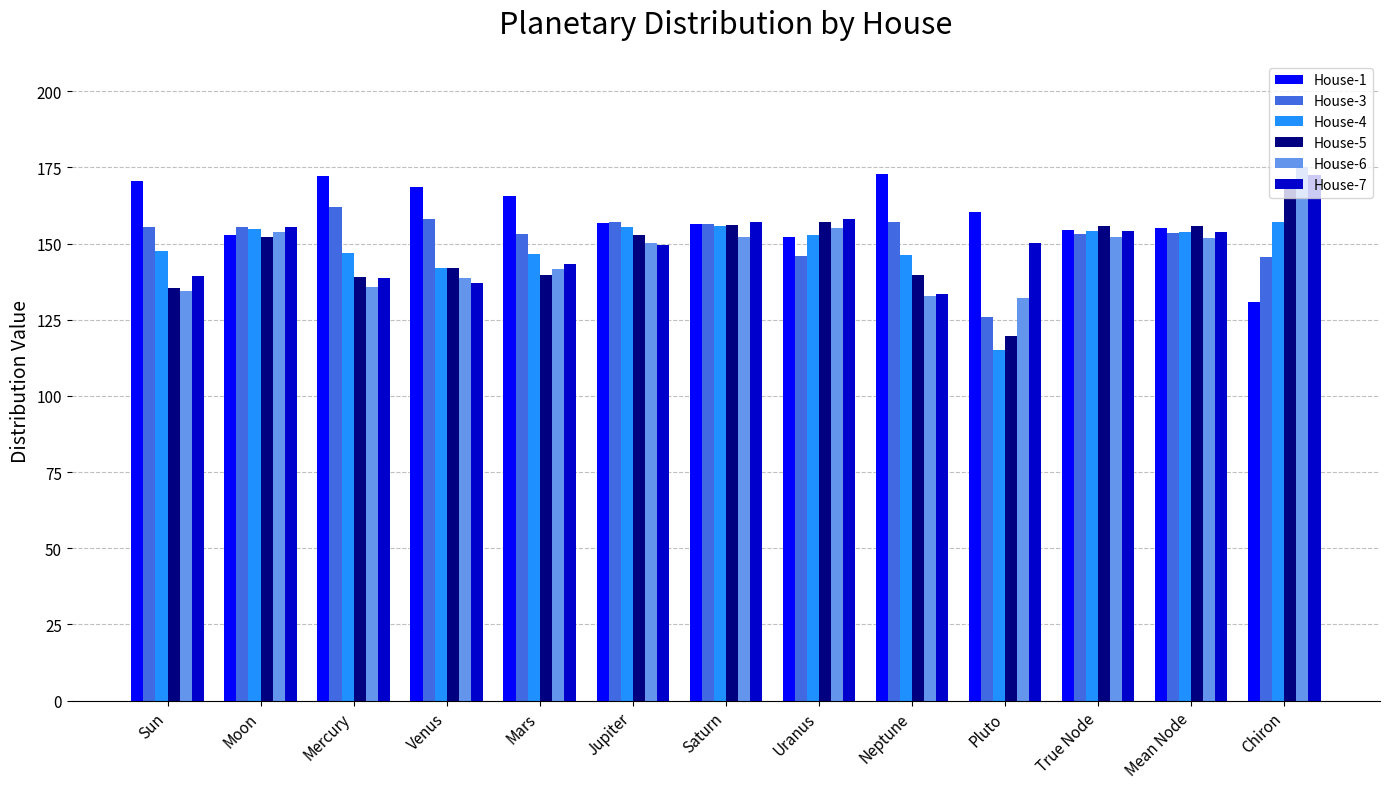

Which series changed the most between Pluto and True Node?

House-4